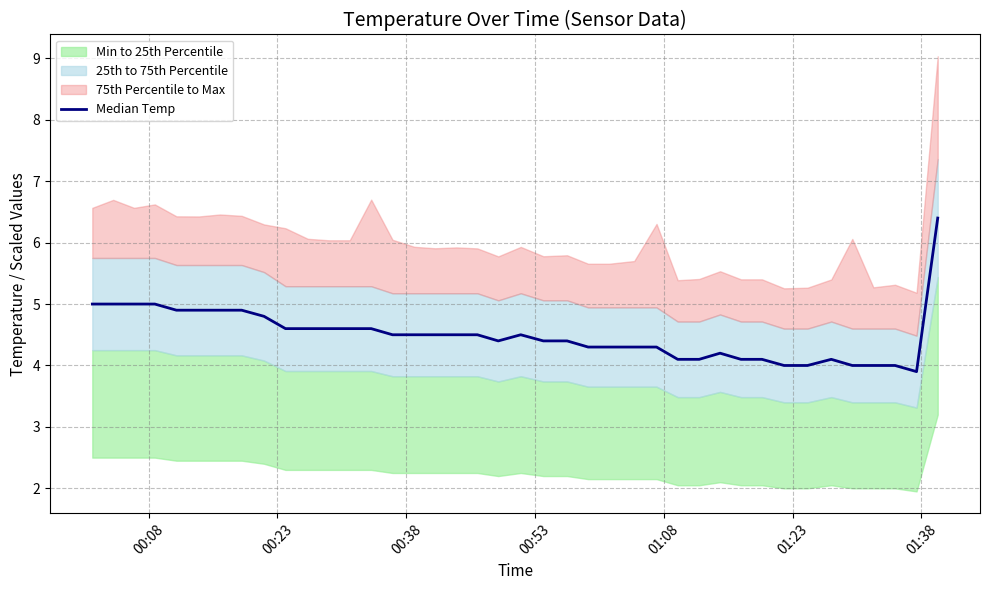

How many points are higher than both their immediate neighbors (excluding endpoints)?

3